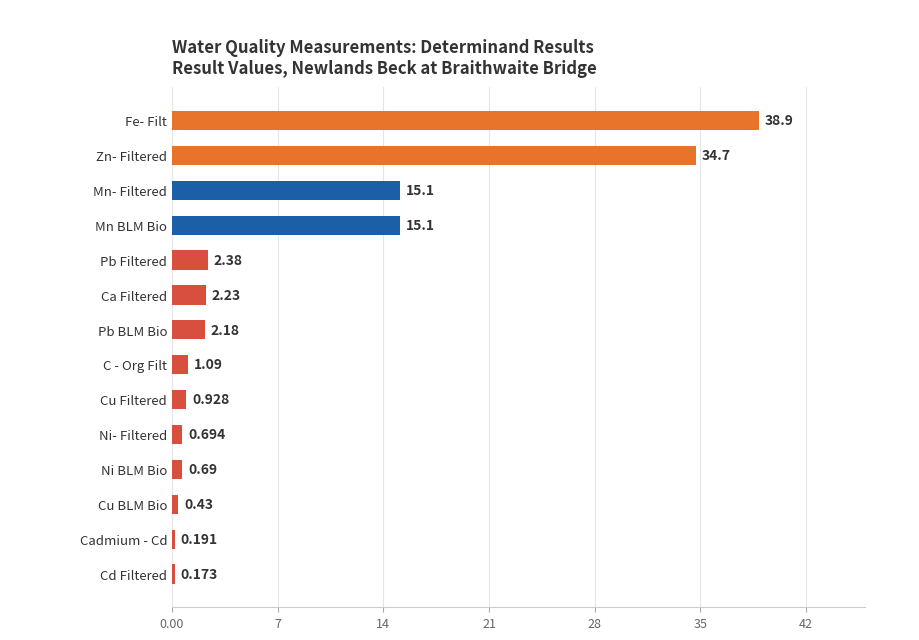

Between Cu BLM Bio and Ni BLM Bio, which is larger?

Ni BLM Bio